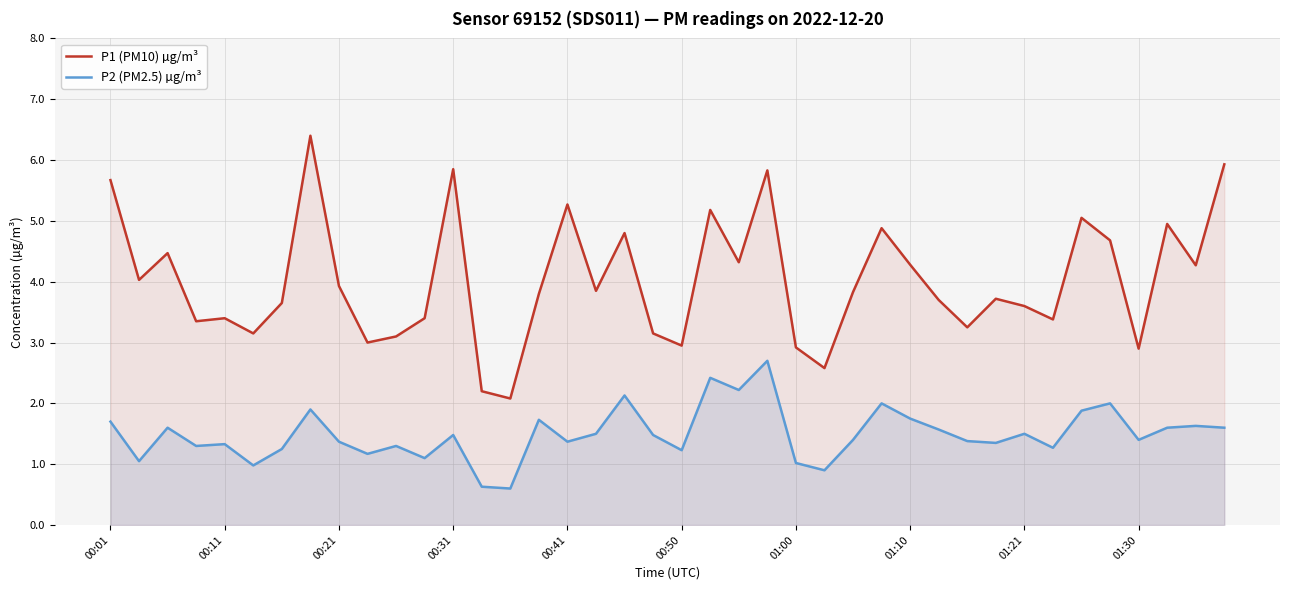

True or false: P2 (PM2.5) µg/m³ has a value of 2.9 at 01:10.

False